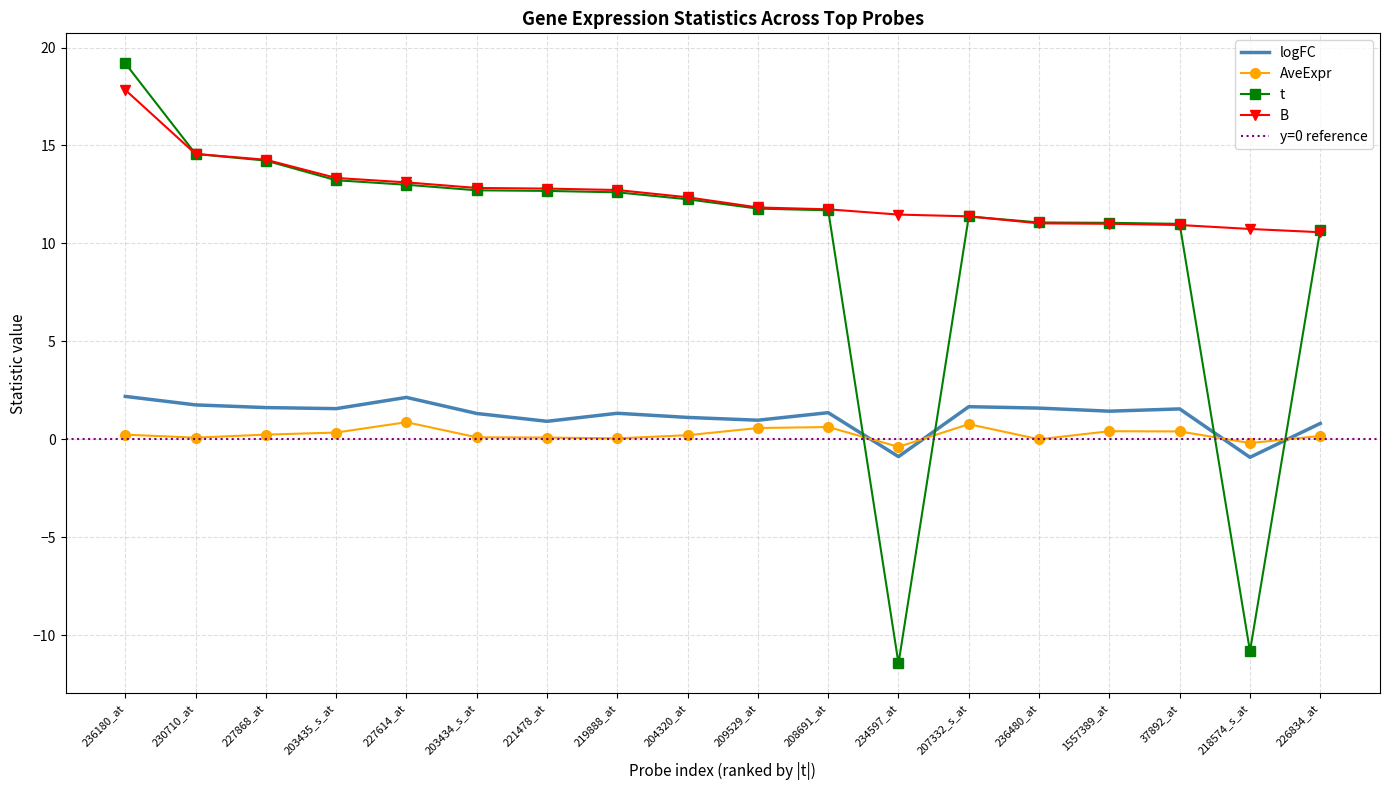

What is the sum of all AveExpr values?

4.5